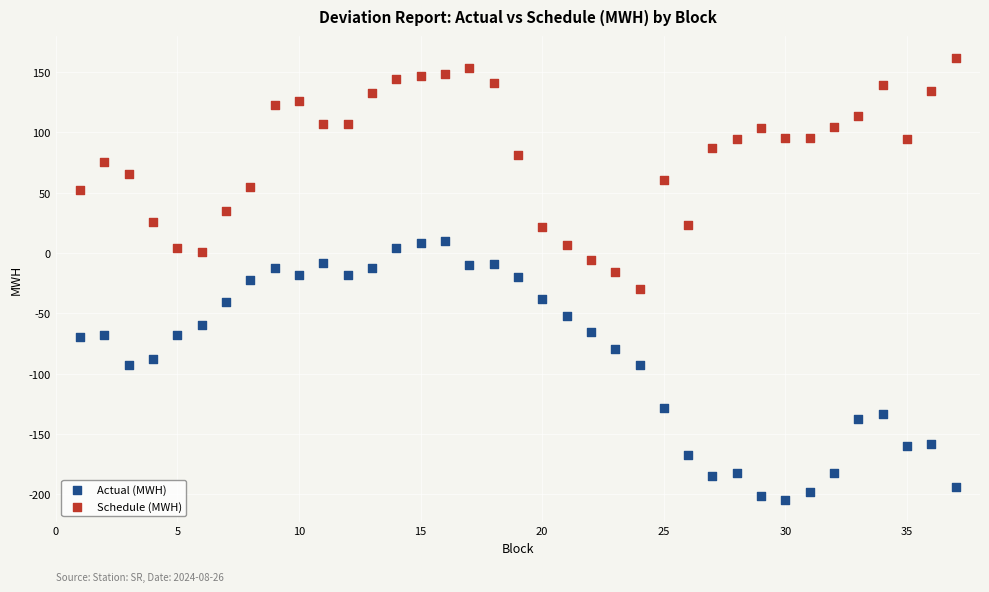

Which series contains the highest Y value?

Schedule (MWH)